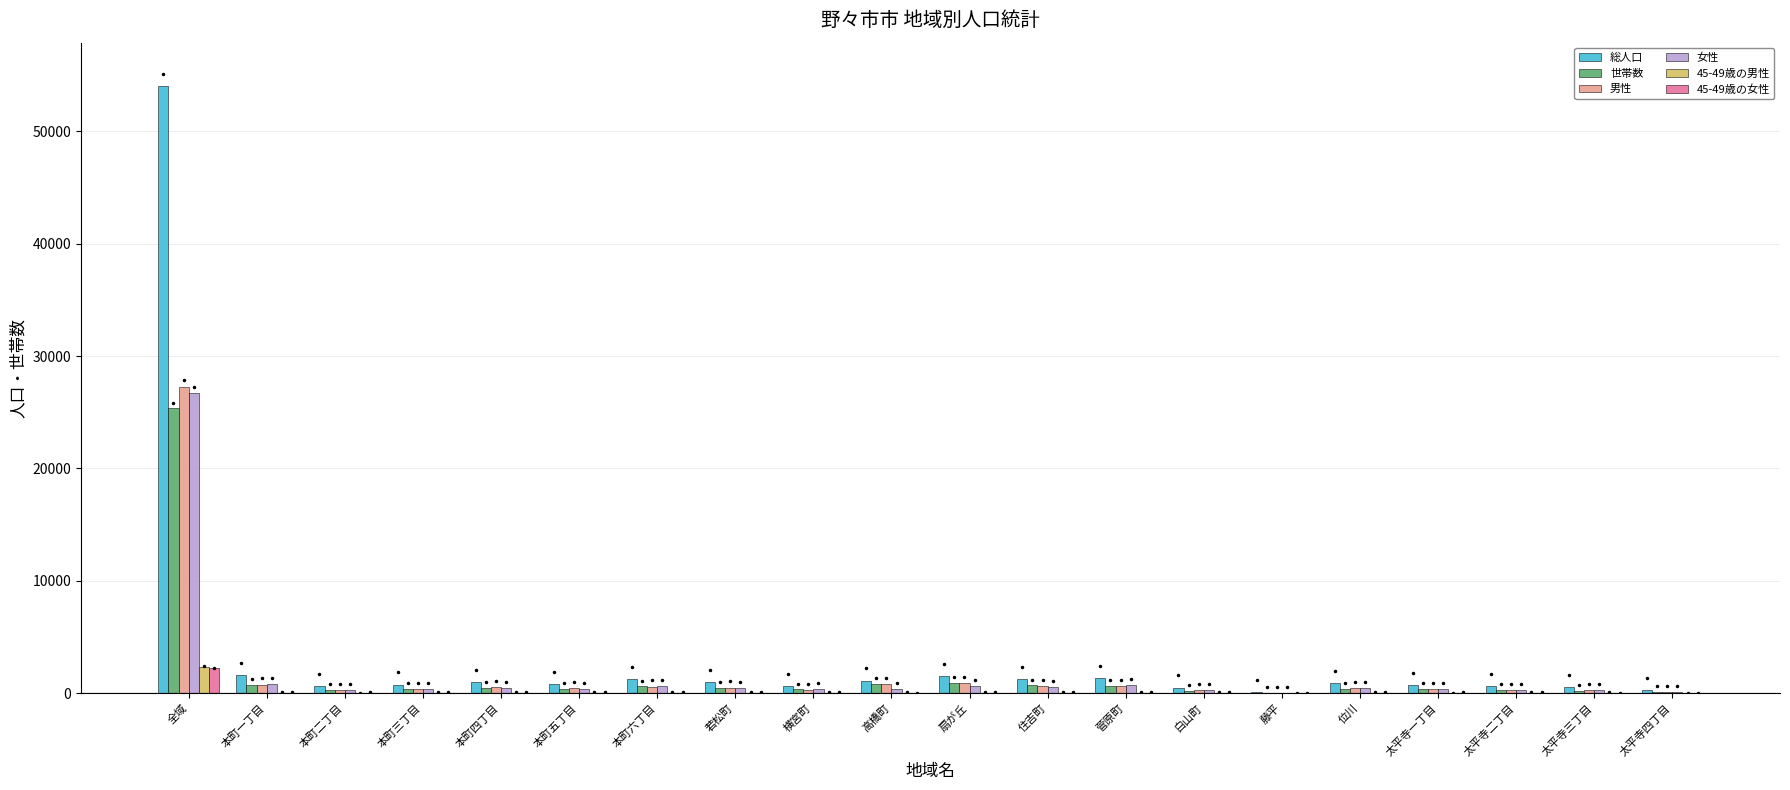

What are all the series names shown in the legend?

総人口, 世帯数, 男性, 女性, 45-49歳の男性, 45-49歳の女性